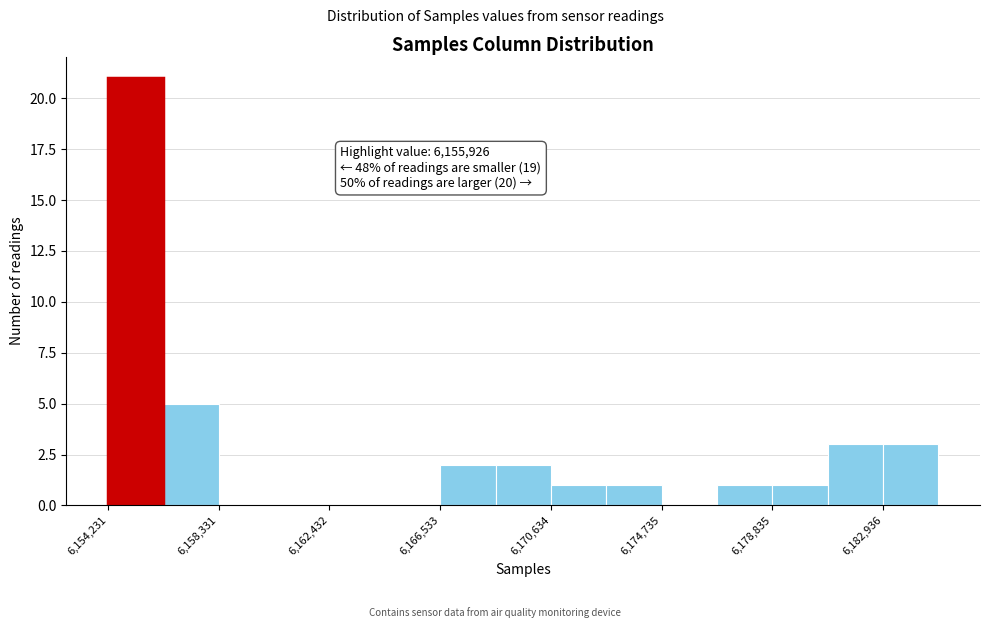

Which range on the x-axis has the tallest bar?

6154000 to 6156500